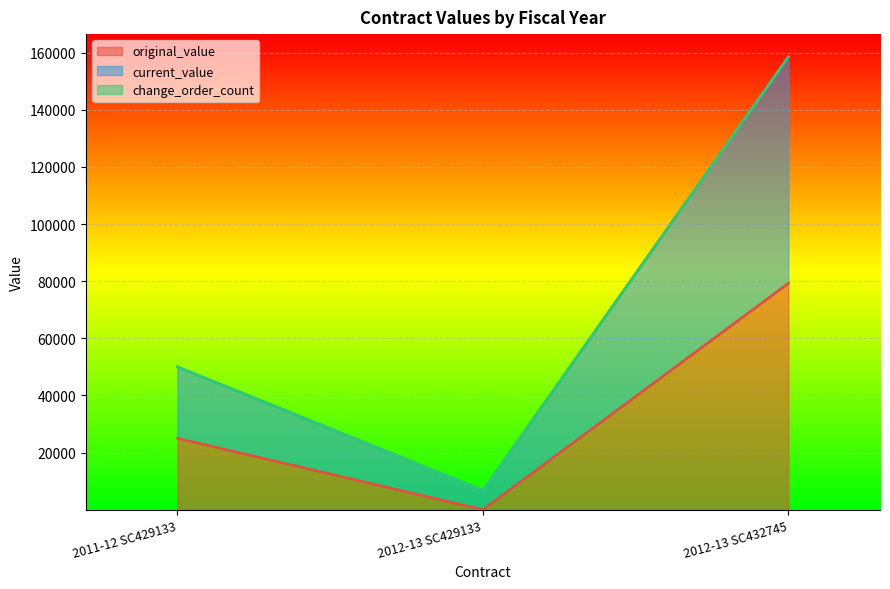

What is the difference between the maximum and second lowest values in the original_value series?

54281.2